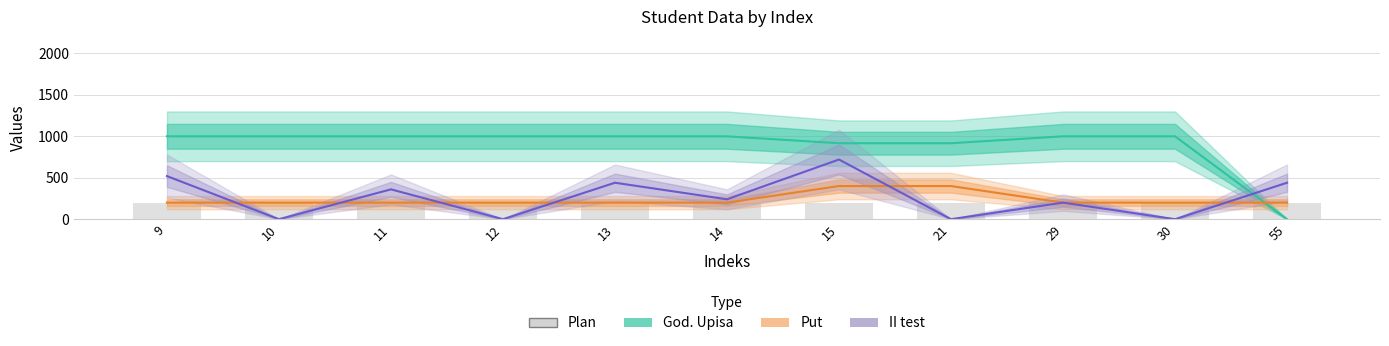

How many groups of bars are there?

11